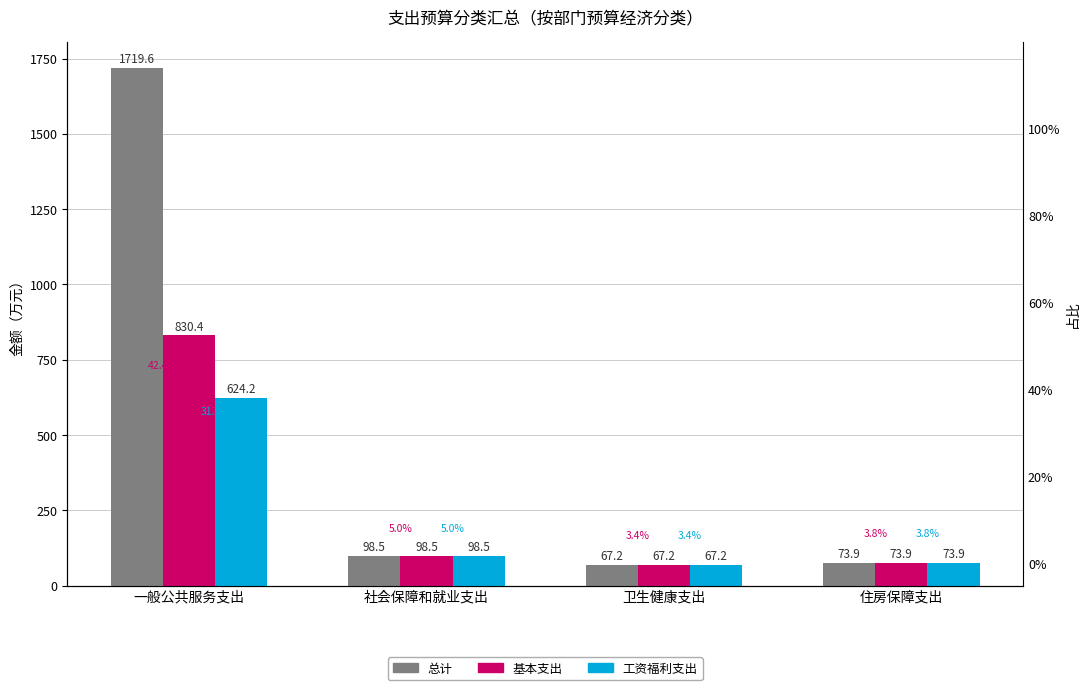

How many bars are there in each group?

3